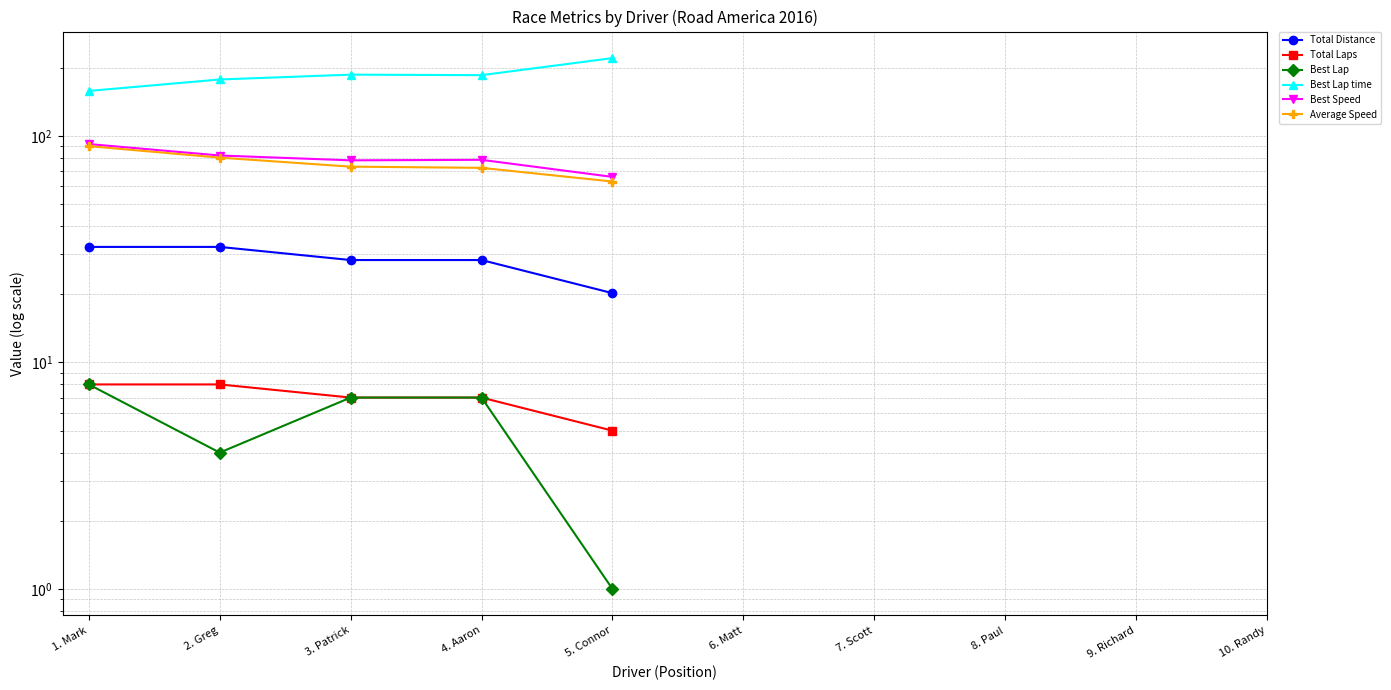

Does the chart have visible grid lines?

Yes